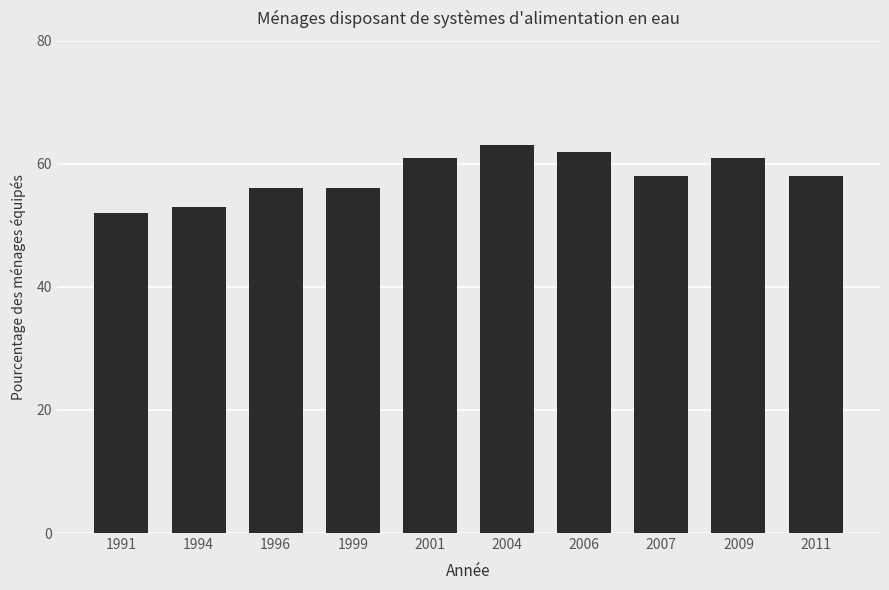

What is the smallest value displayed?

52